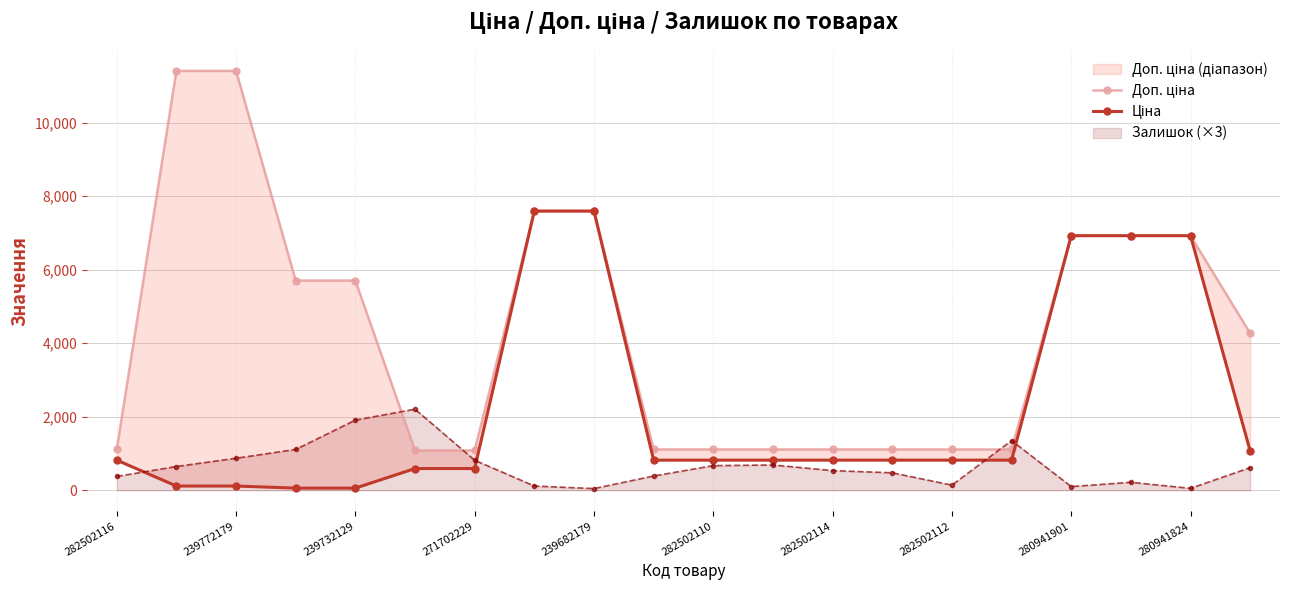

True or false: Доп. ціна has more than 2 interior local peaks.

False